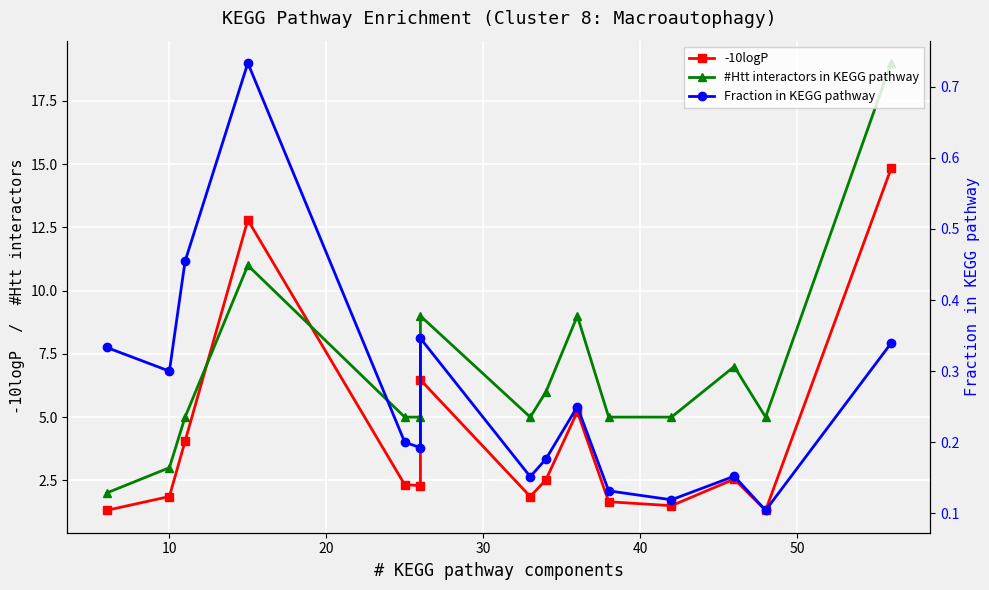

Which series has the largest total across all categories?

#Htt interactors in KEGG pathway